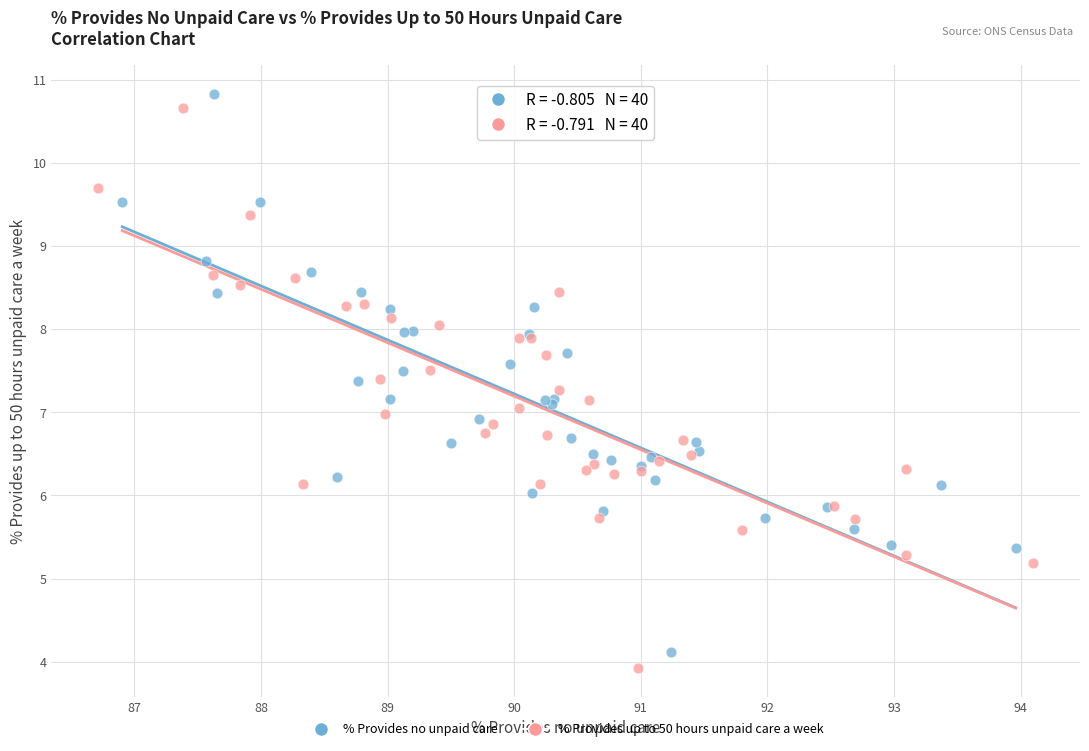

Which series reaches the minimum Y coordinate?

% Provides up to 50 hours unpaid care a week